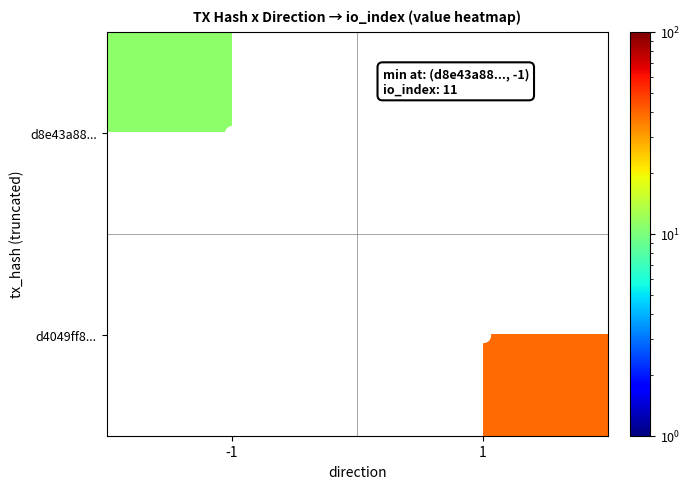

At how many categories does at least one series exceed 25?

1